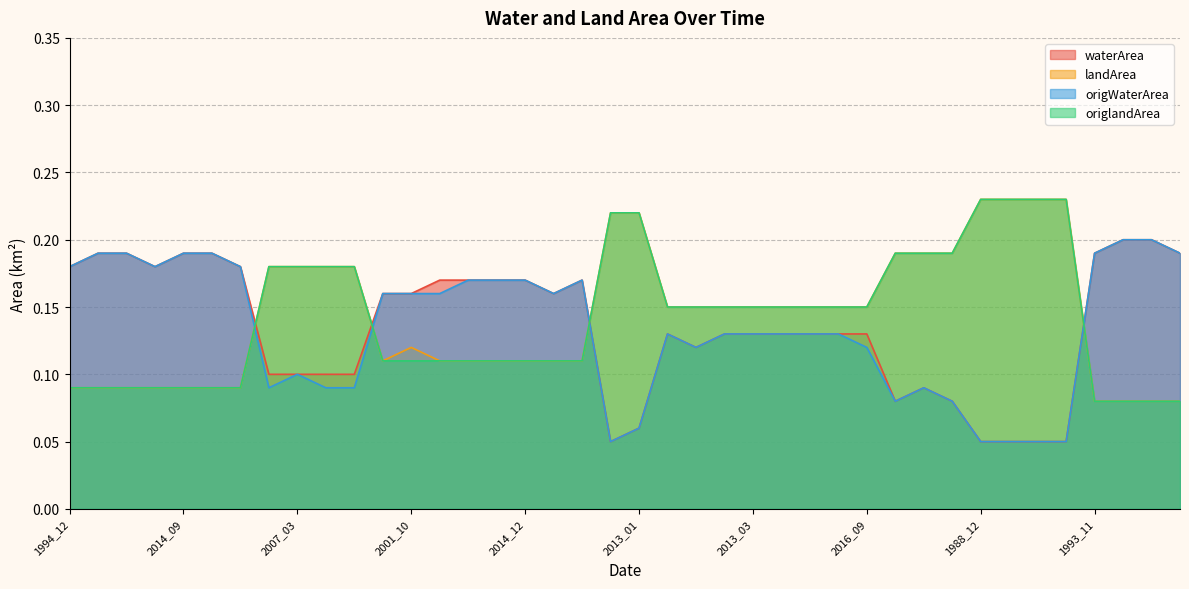

Rank the series at 2017_11 from highest to lowest value.

waterArea, origWaterArea, landArea, origlandArea